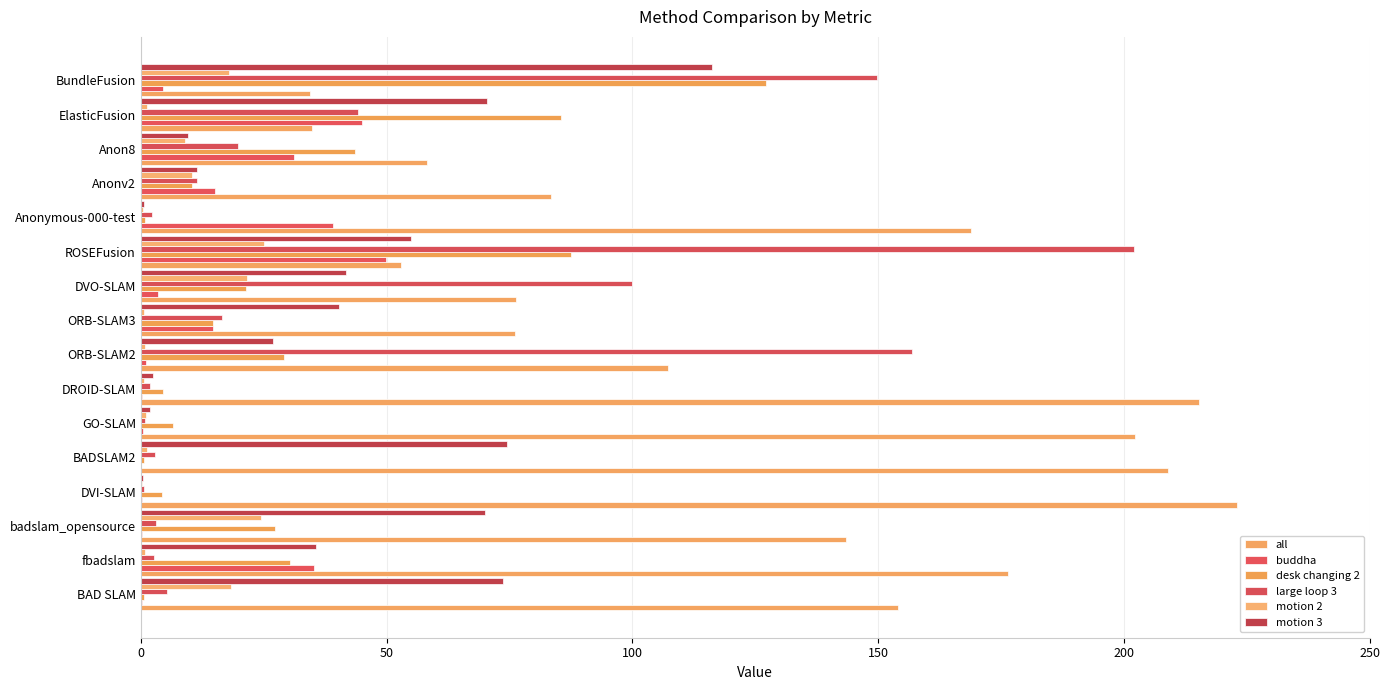

Count the number of categories in the chart.

16